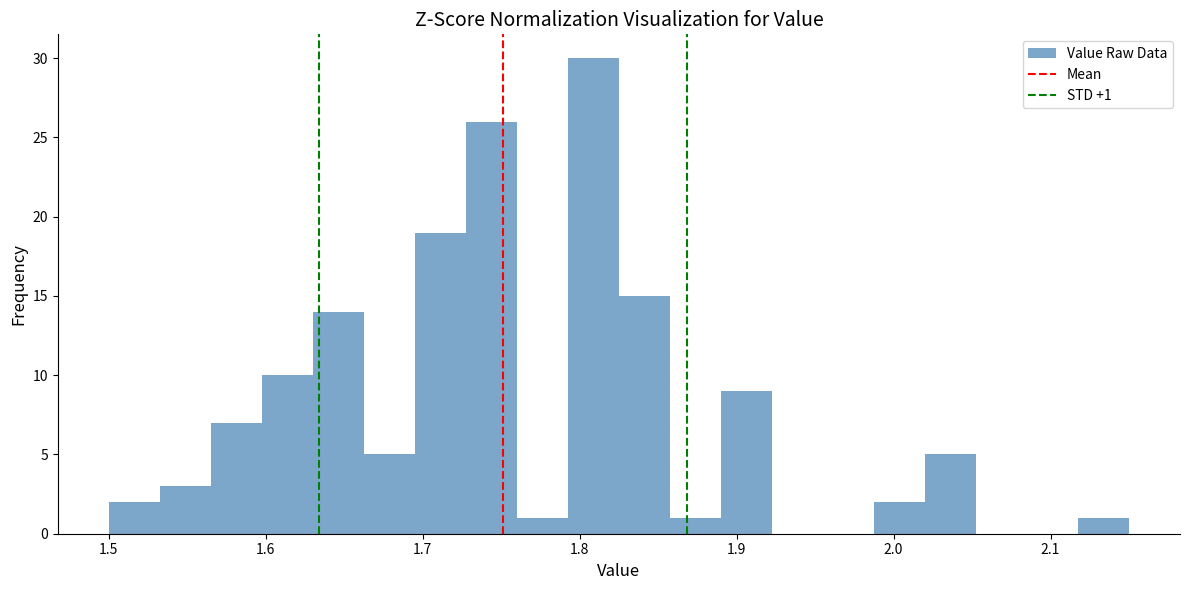

Read against the x-axis, roughly where is the centre of the tallest bar?

1.81